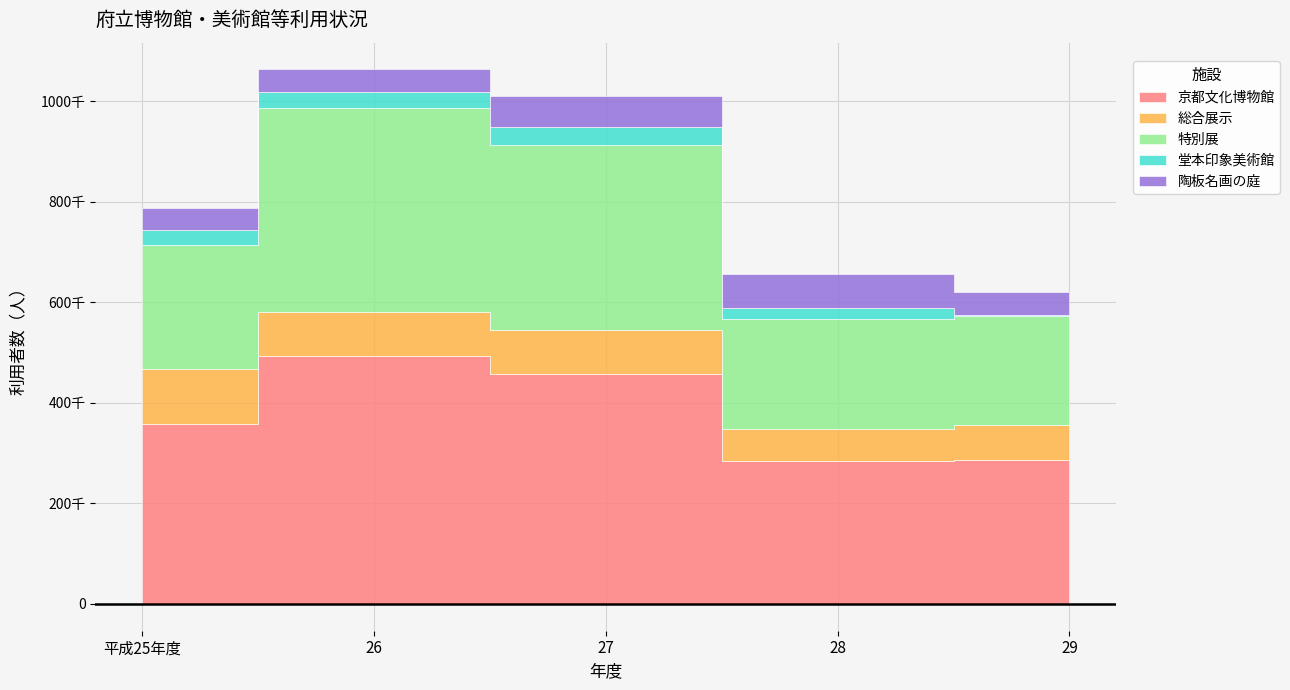

What is the difference between the maximum and minimum values in the 陶板名画の庭 series?

24032